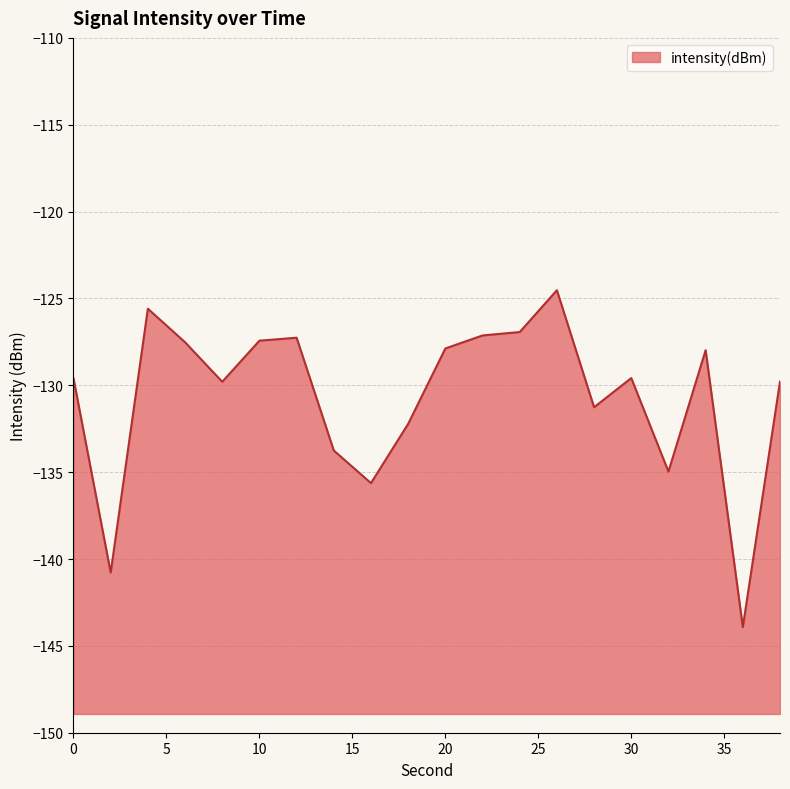

How many values are below -129?

11